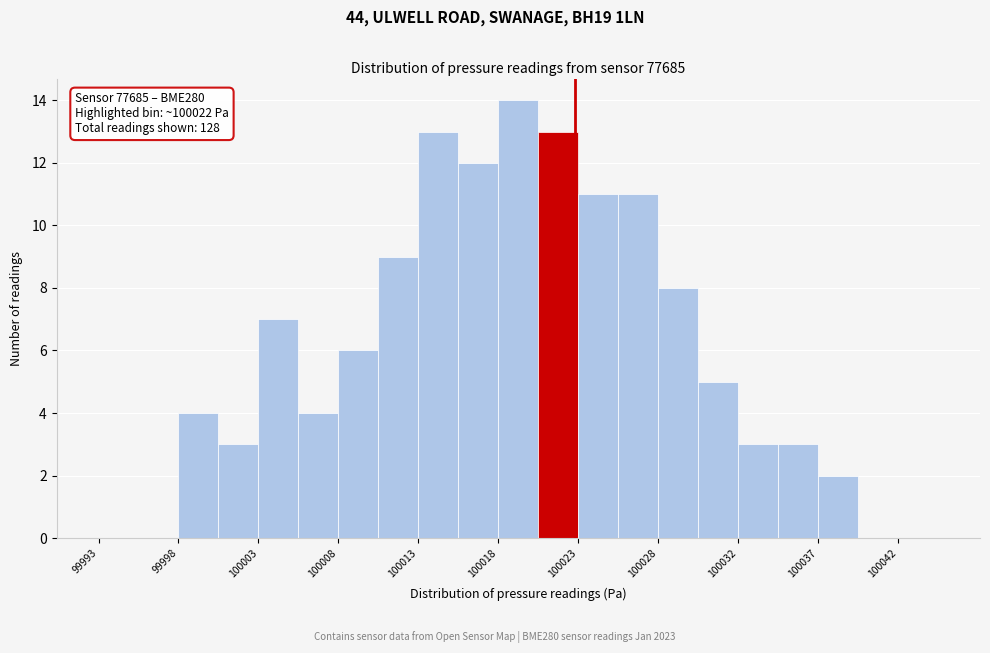

Over which range of the x-axis is the bar tallest?

100017.5 to 100020.0